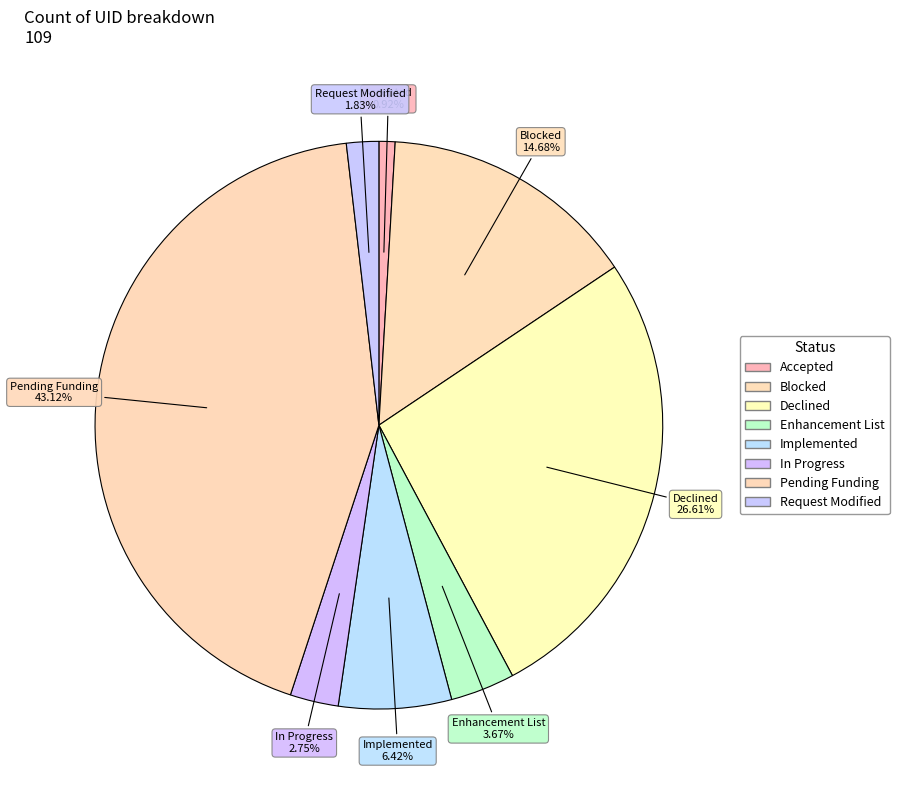

Does In Progress account for over 50% of the chart?

No